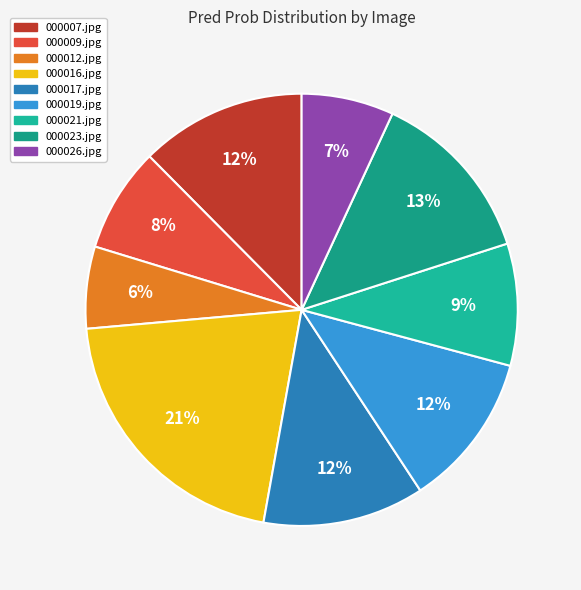

Count the number of slices in the pie.

9